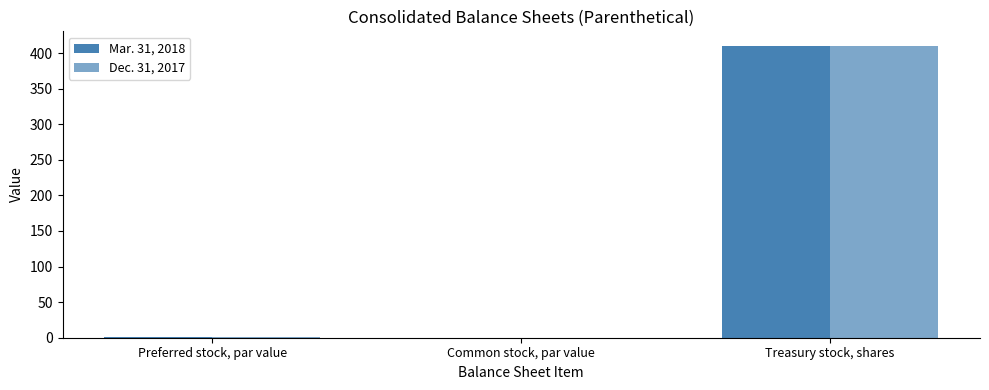

At which category does the chart reach its minimum across all series?

Common stock, par value